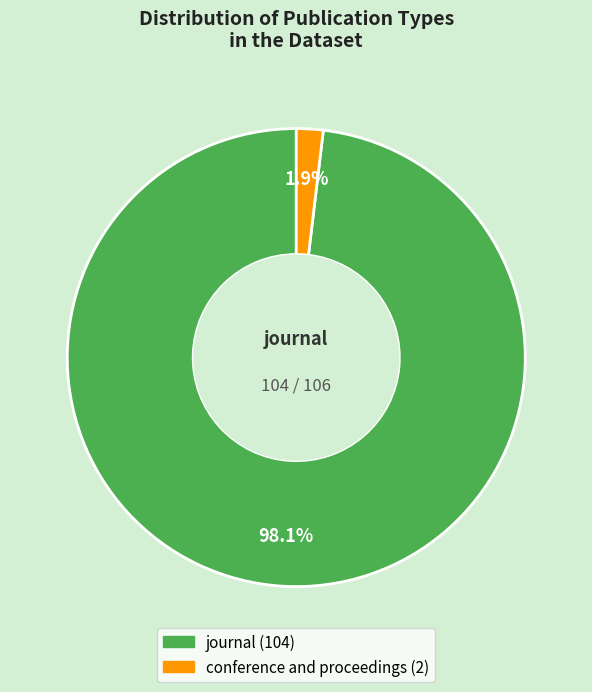

Is there a majority slice in this chart?

Yes